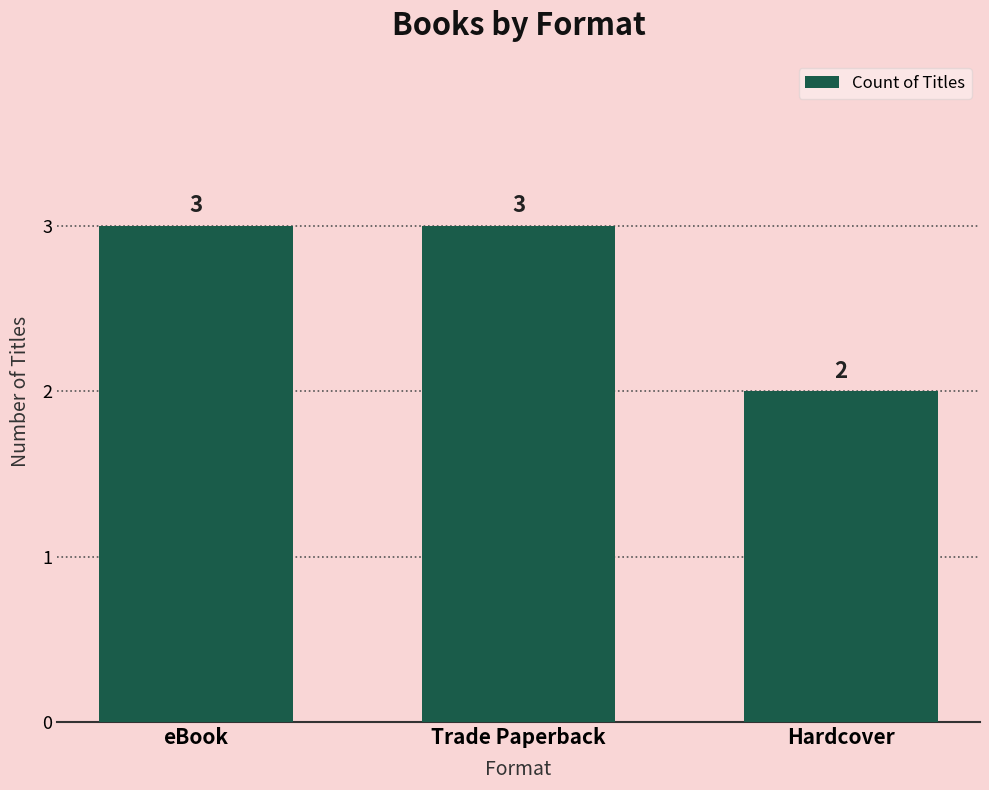

What position from the right is Hardcover?

1